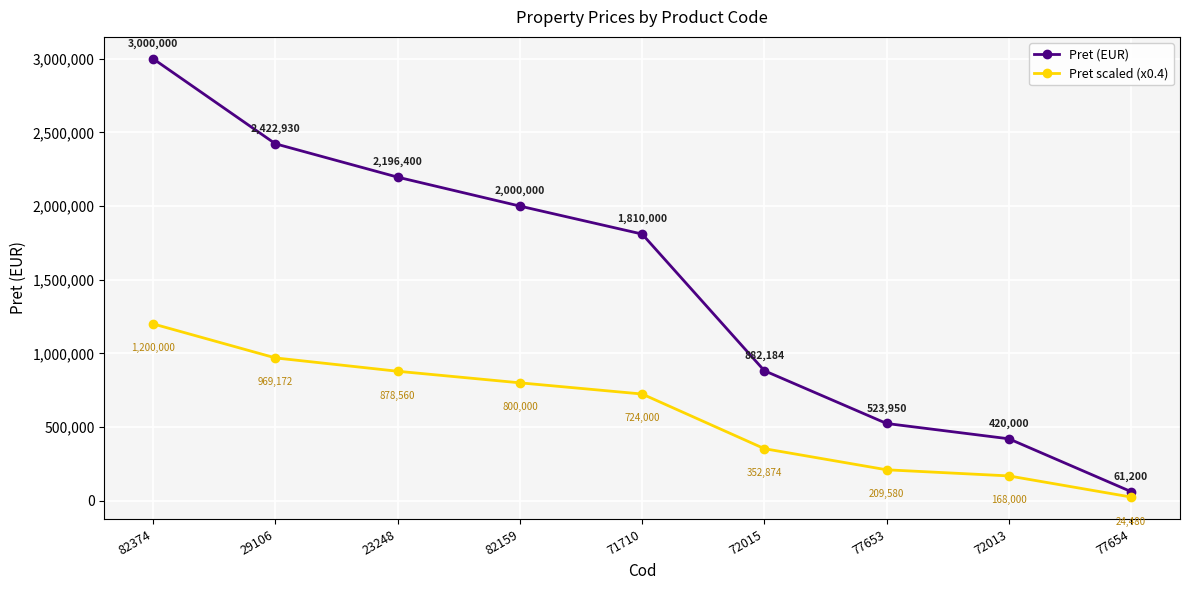

Is it true that Pret (EUR) equals 2422930.0 at 29106?

True